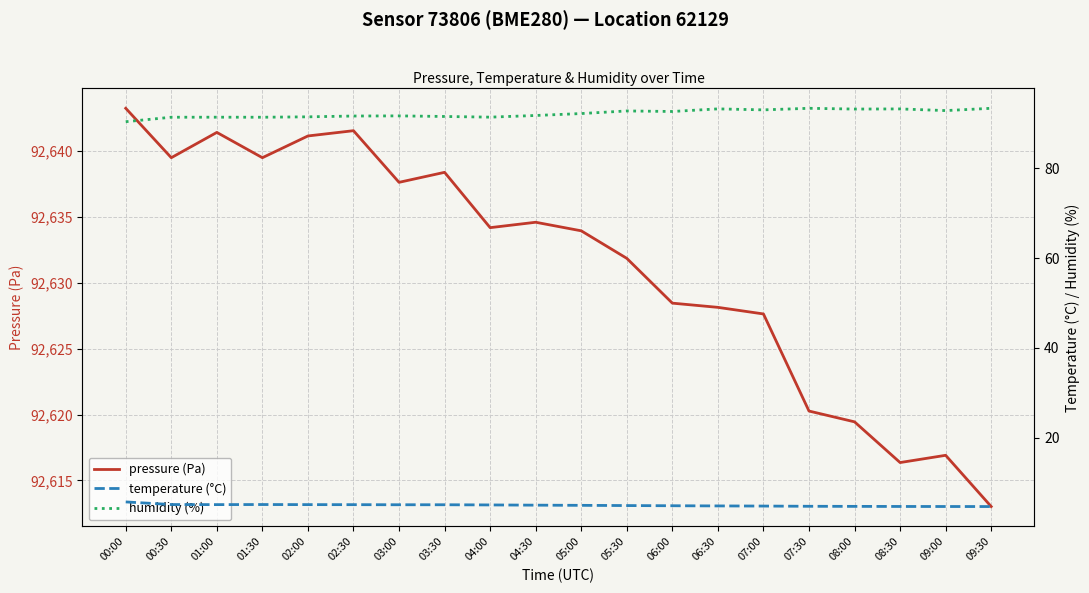

How many values in the humidity (%) series are below 92?

10